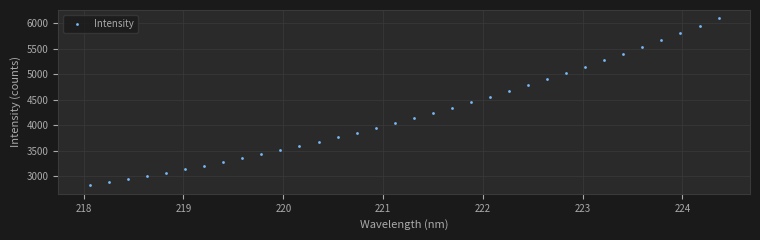

What is the range of X values (max minus min)?

6.3